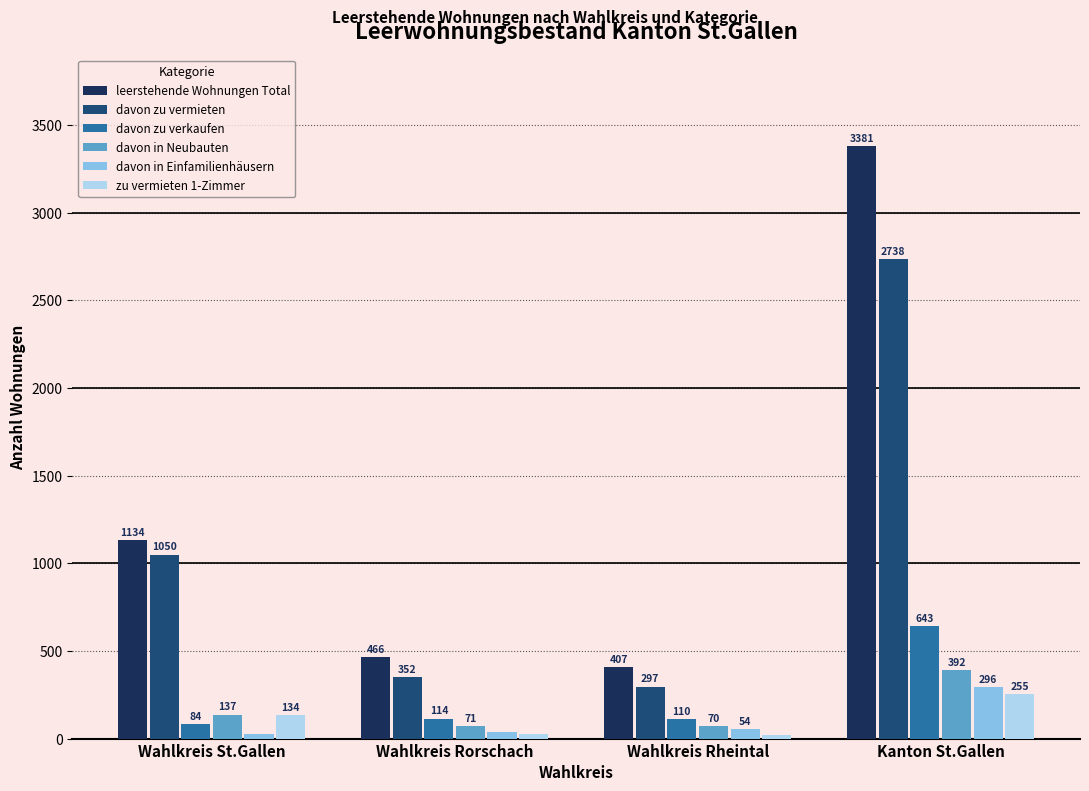

Reading left to right, list all the values displayed in this chart.

leerstehende Wohnungen Total: 1134	466	407	3381
davon zu vermieten: 1050	352	297	2738
davon zu verkaufen: 84	114	110	643
davon in Neubauten: 137	71	70	392
davon in Einfamilienhäusern: 25	39	54	296
zu vermieten 1-Zimmer: 134	27	19	255